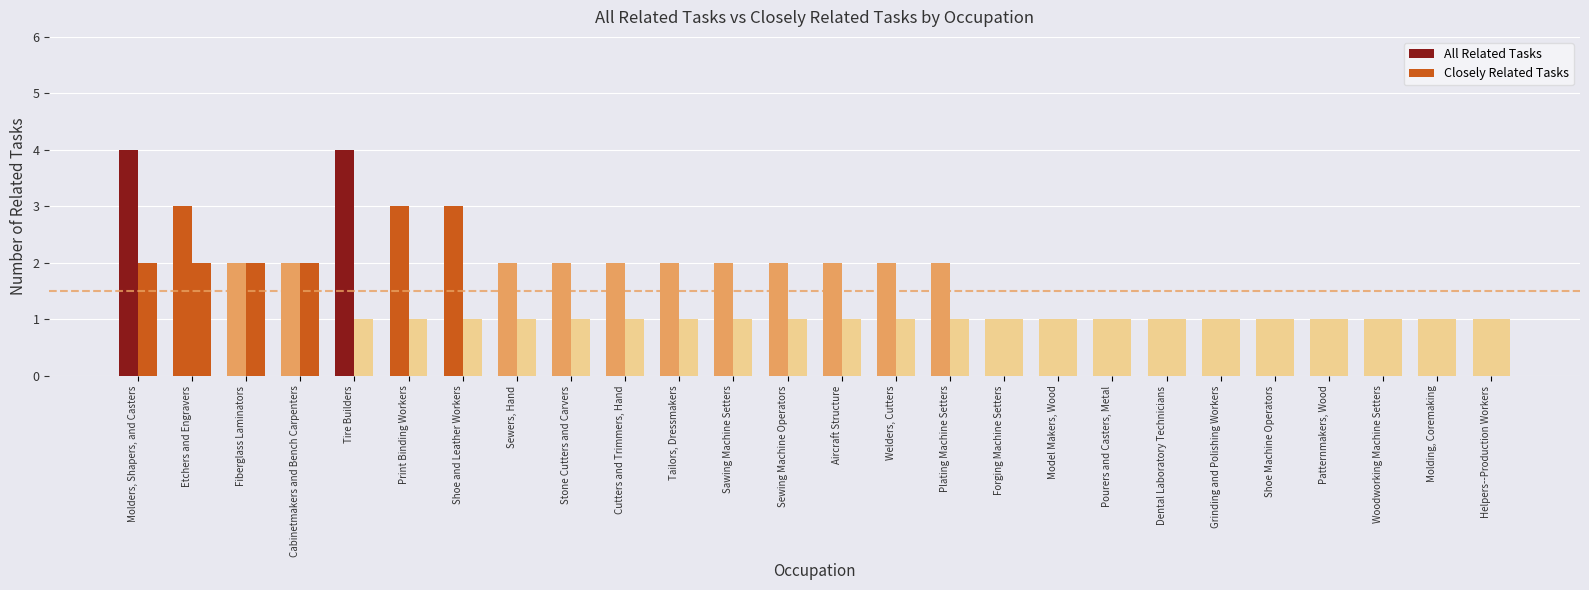

The Closely Related Tasks series shows 0 at Print Binding Workers. True or false?

False